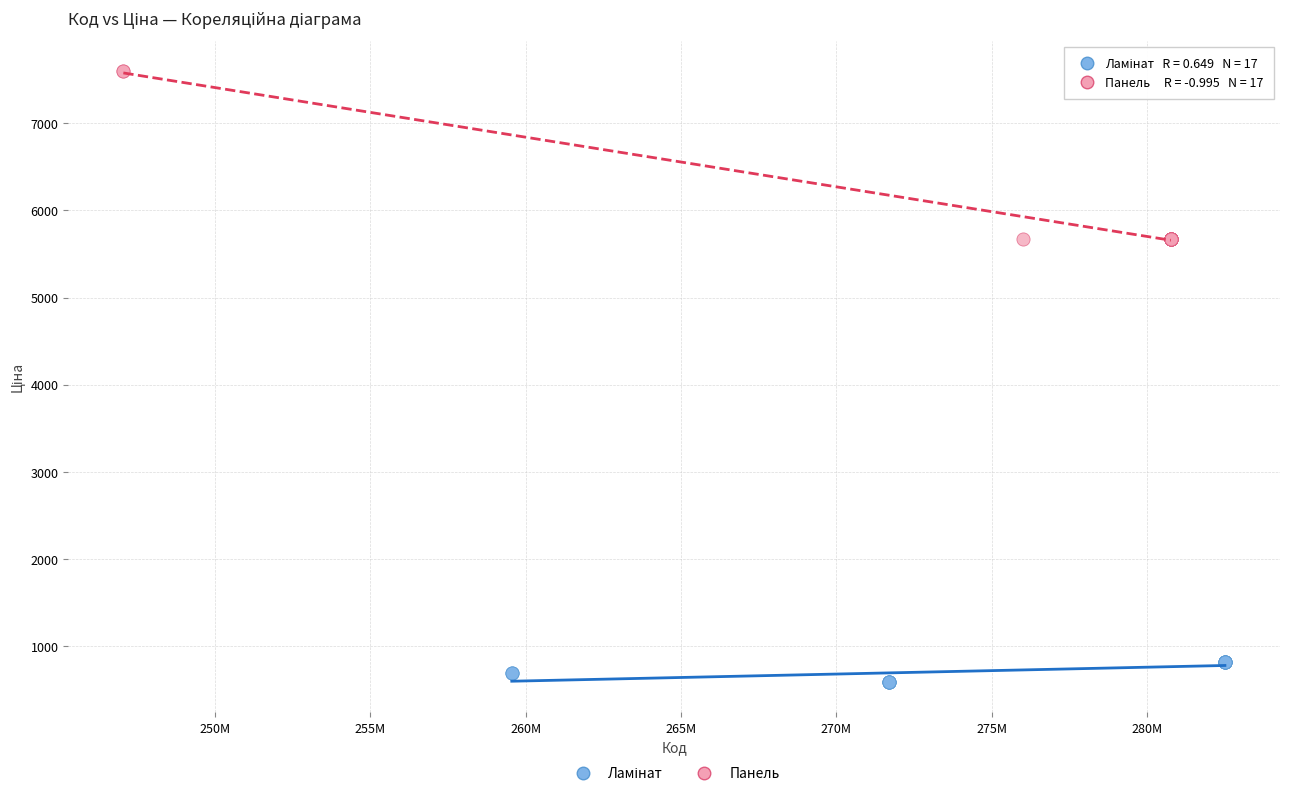

Which series has the largest Y range (max minus min)?

Панель